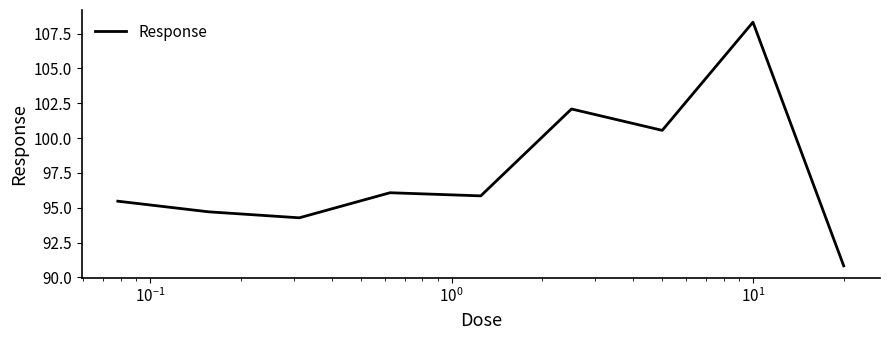

What is the maximum value shown in the chart?

108.3